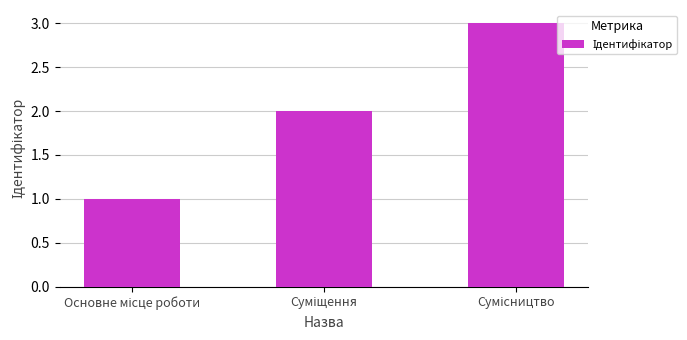

What is the sum of all values?

6